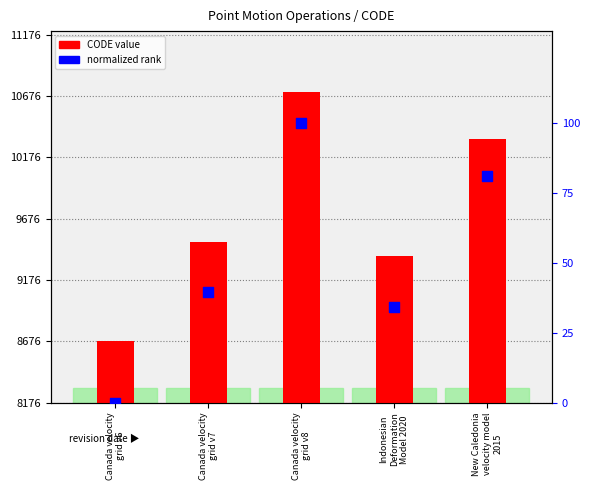

Which series has the largest total across all categories?

CODE (bar)